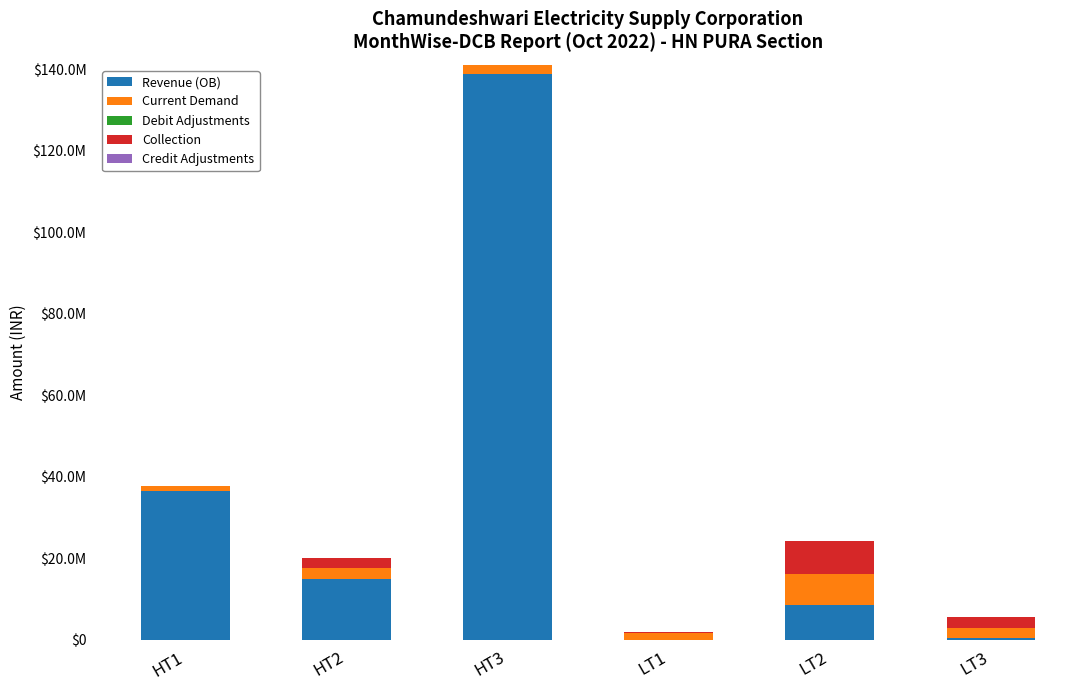

True or false: Collection has a value of 2602879.7 at HT3.

False